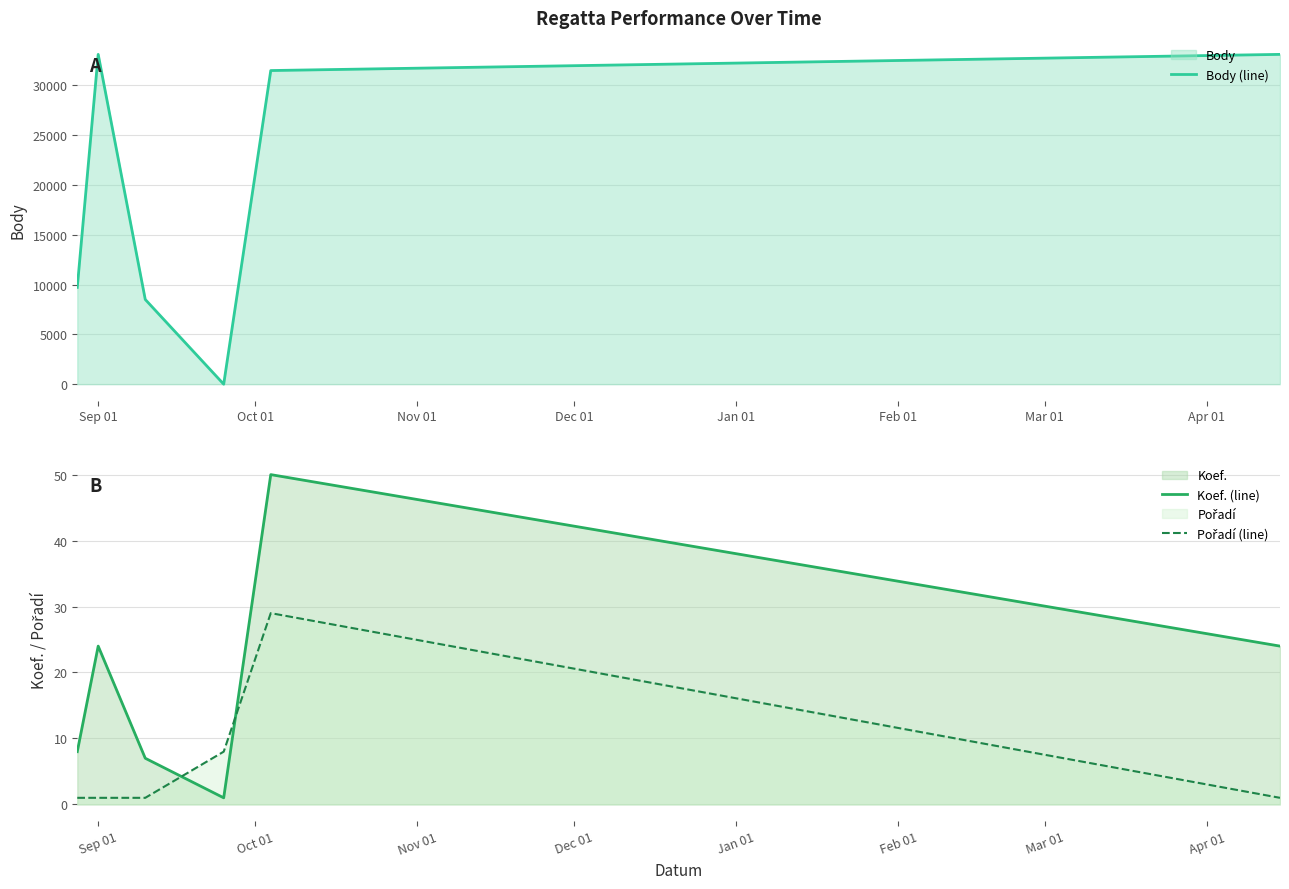

What is the maximum value for Body (line)?

33114